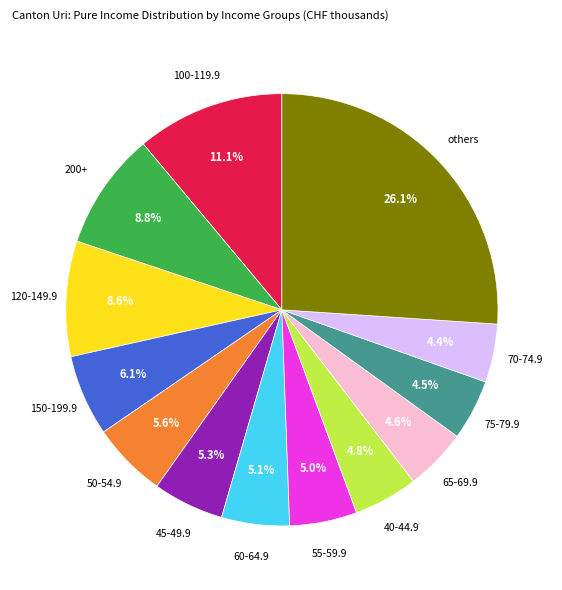

Is there a majority slice in this chart?

No